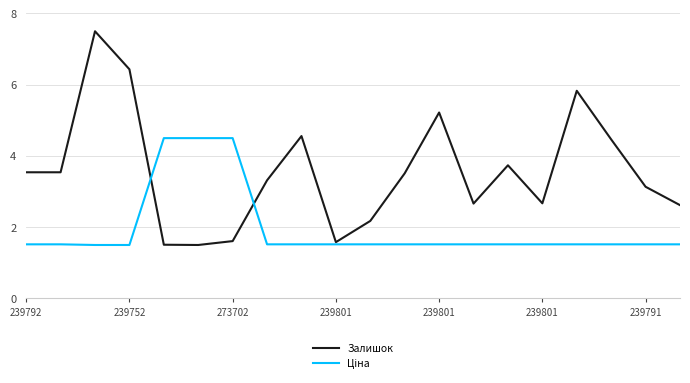

Which series has the largest total across all categories?

Залишок